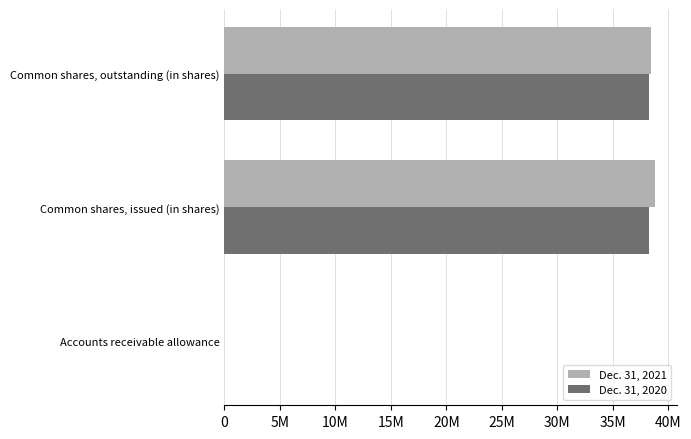

What is the value of the Dec. 31, 2021 bar at the 2nd from the left?

38820222